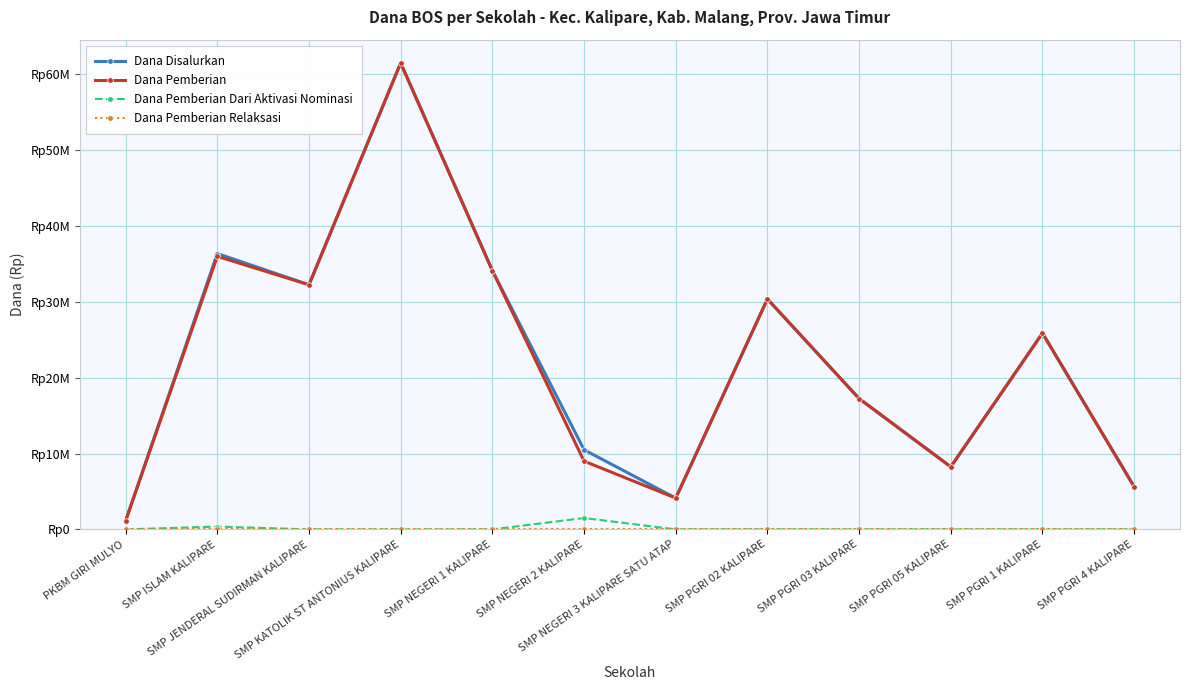

What is the value of the Dana Disalurkan point at the 2nd from the left?

36375000